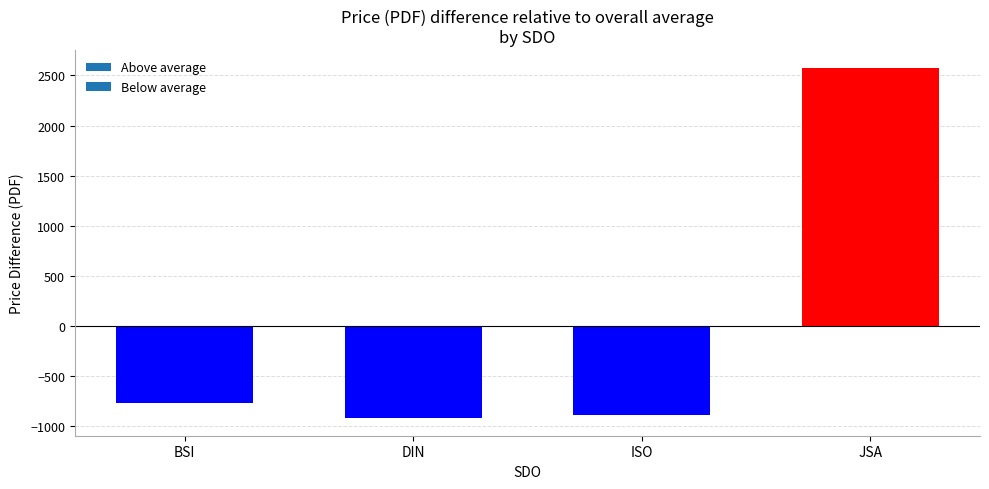

Are the bars horizontal?

No